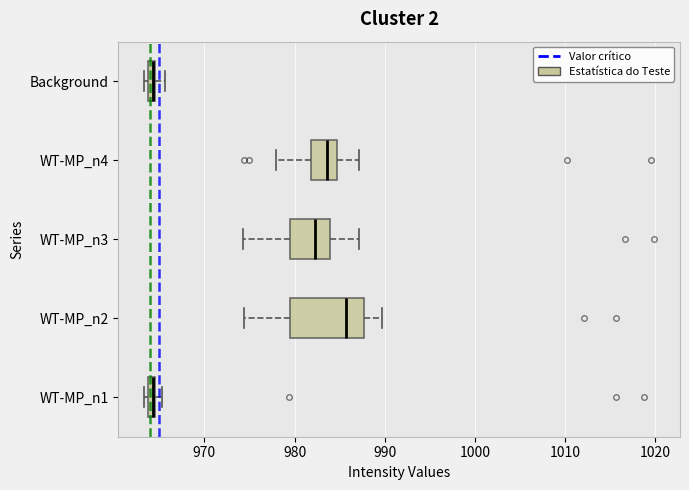

Which box is the widest, from its left edge to its right edge?

WT-MP_n2